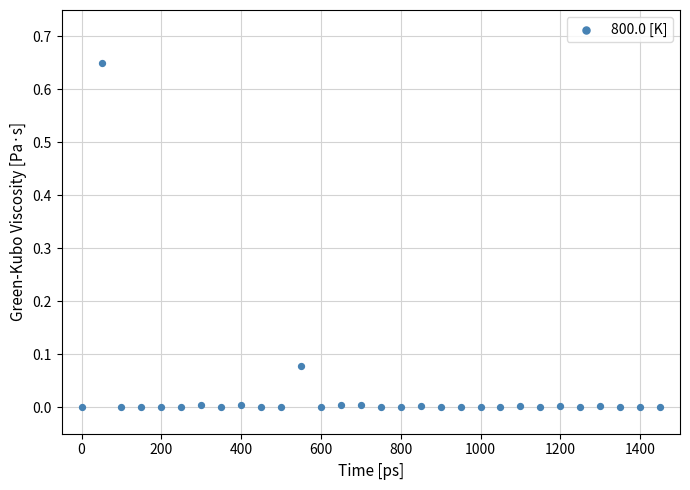

What is the range of X values (max minus min)?

1450.0